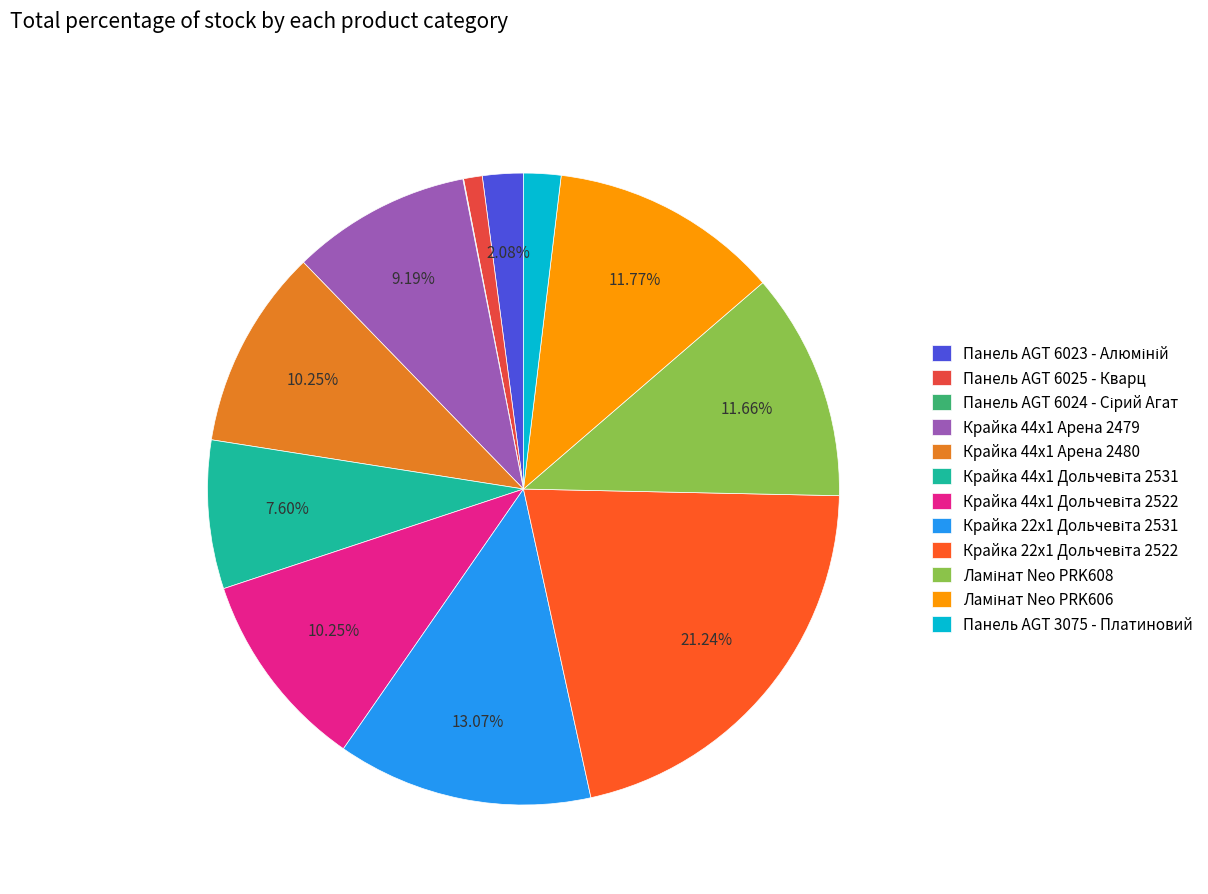

Does Панель AGT 6025 - Кварц account for over 50% of the chart?

No